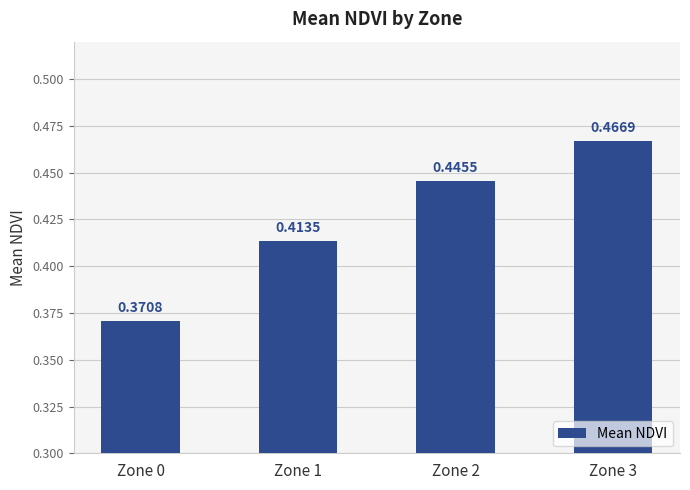

List the labels in order of value, largest first.

Zone 3, Zone 2, Zone 1, Zone 0